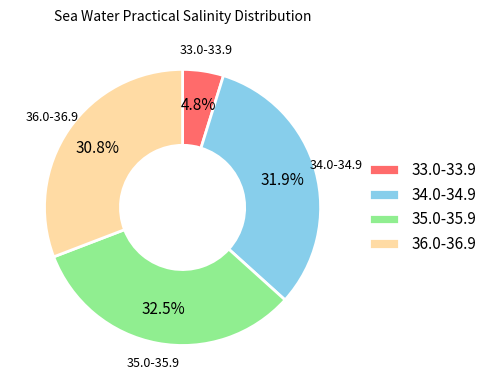

What is the ratio of the value at 35.0-35.9 to the value at 34.0-34.9?

1.0